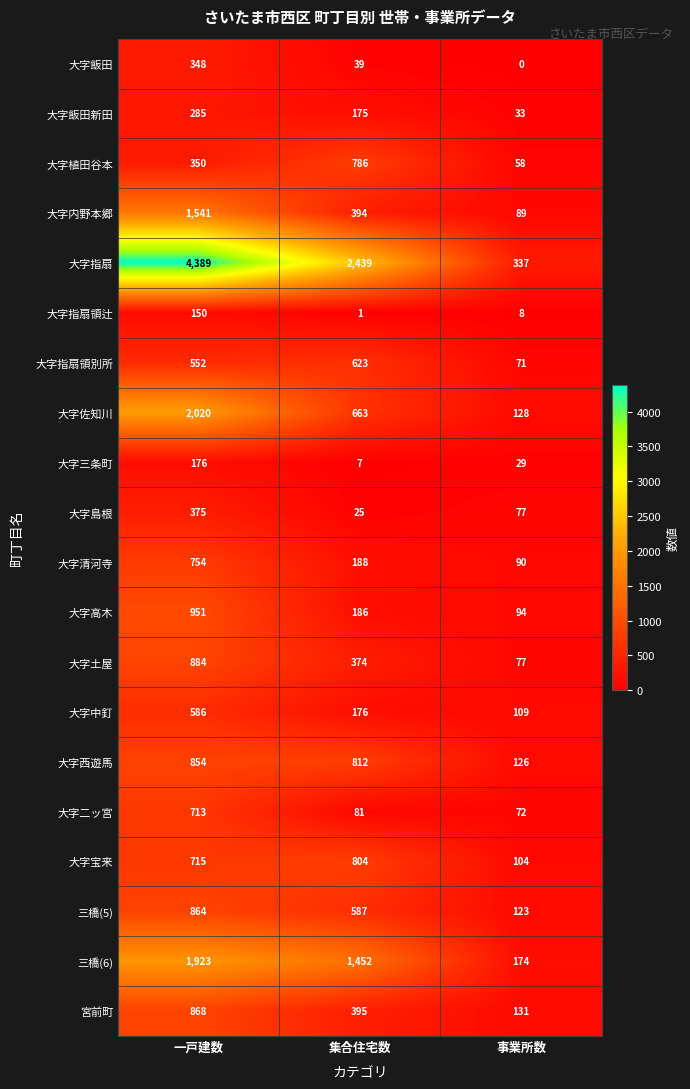

What is the minimum value for 大字飯田新田?

33